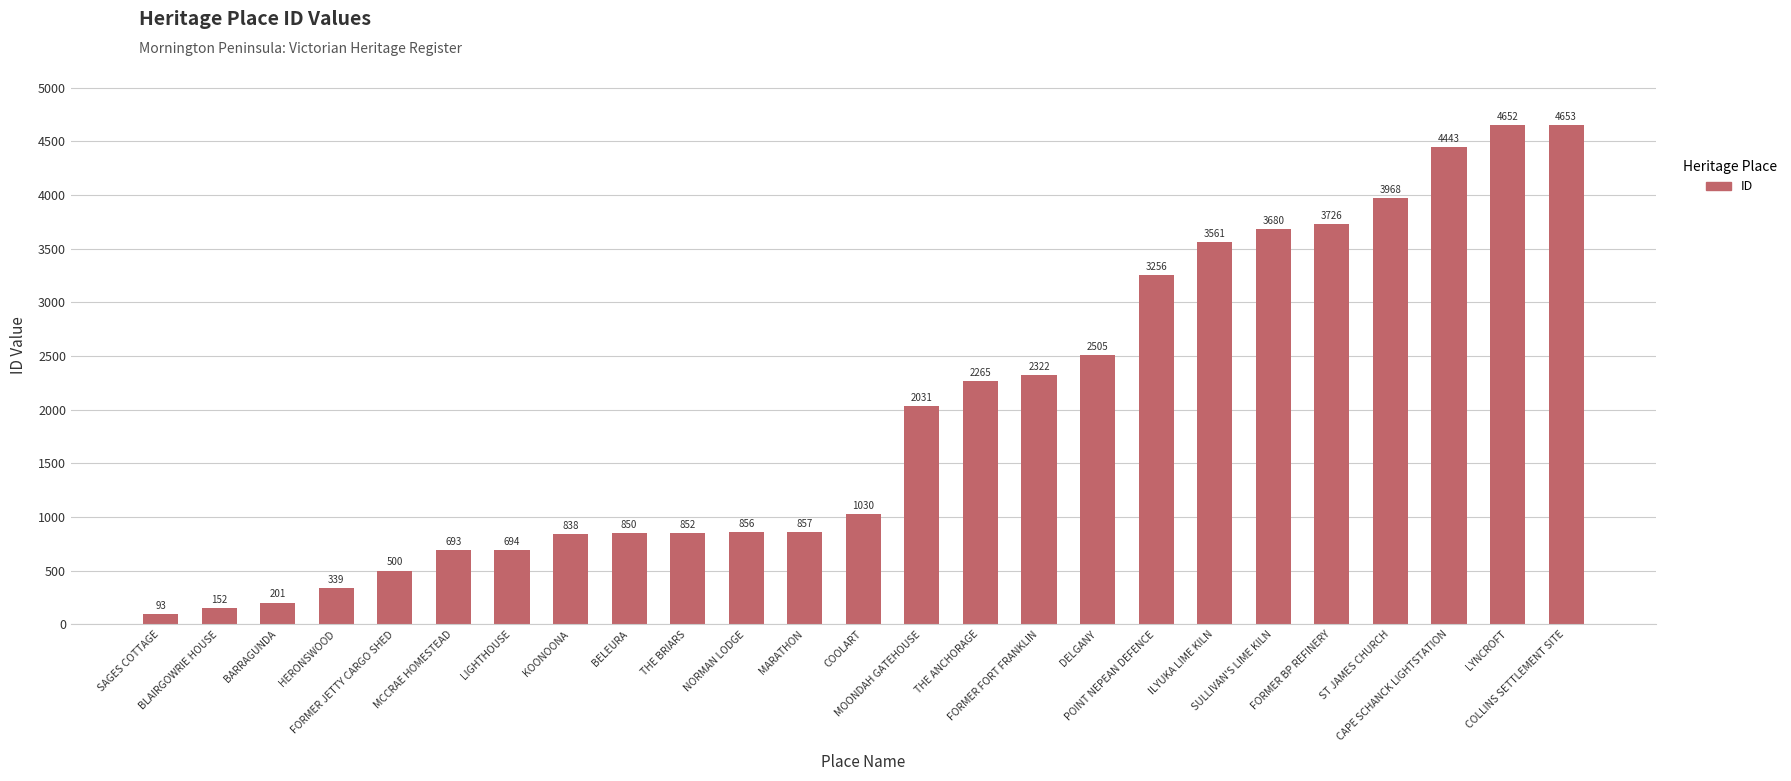

What is the label of the 8th bar from the right?

POINT NEPEAN DEFENCE